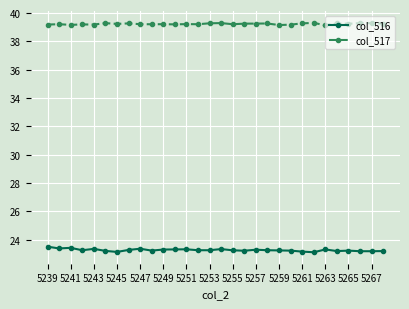

Which series has the largest total across all categories?

col_517